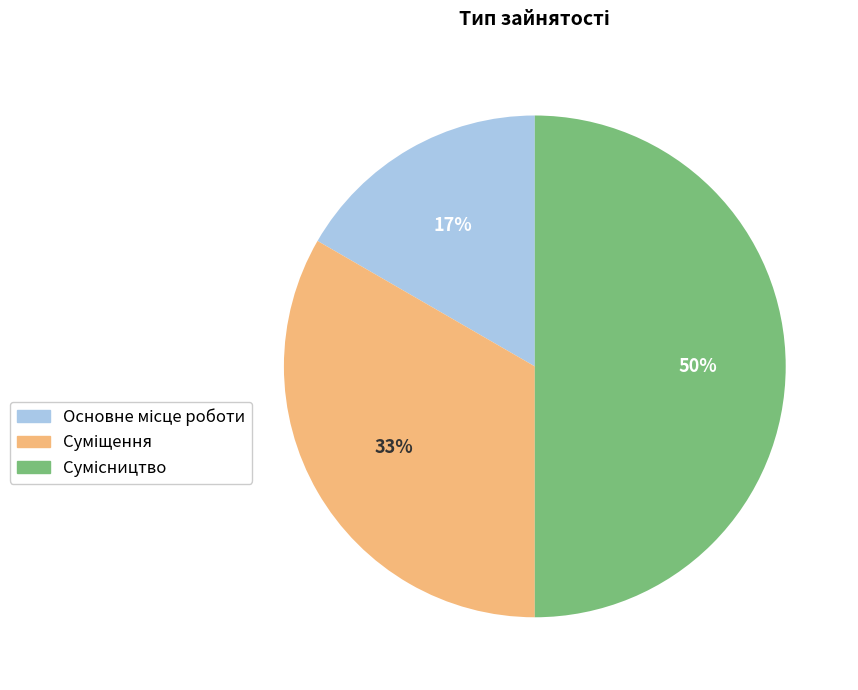

To the nearest percent, what is the average slice percentage?

33%